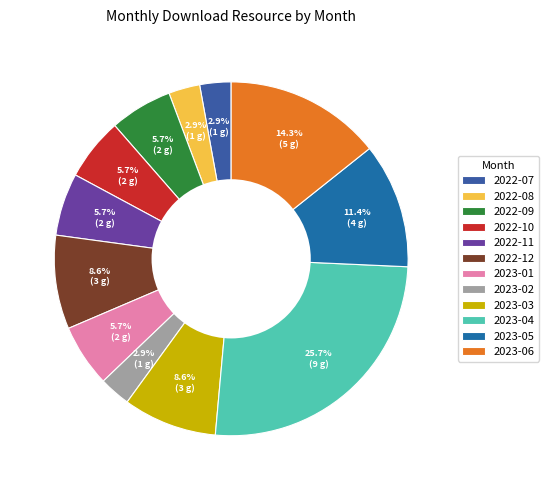

The 2022-12 slice represents 22% of the pie. True or false?

False